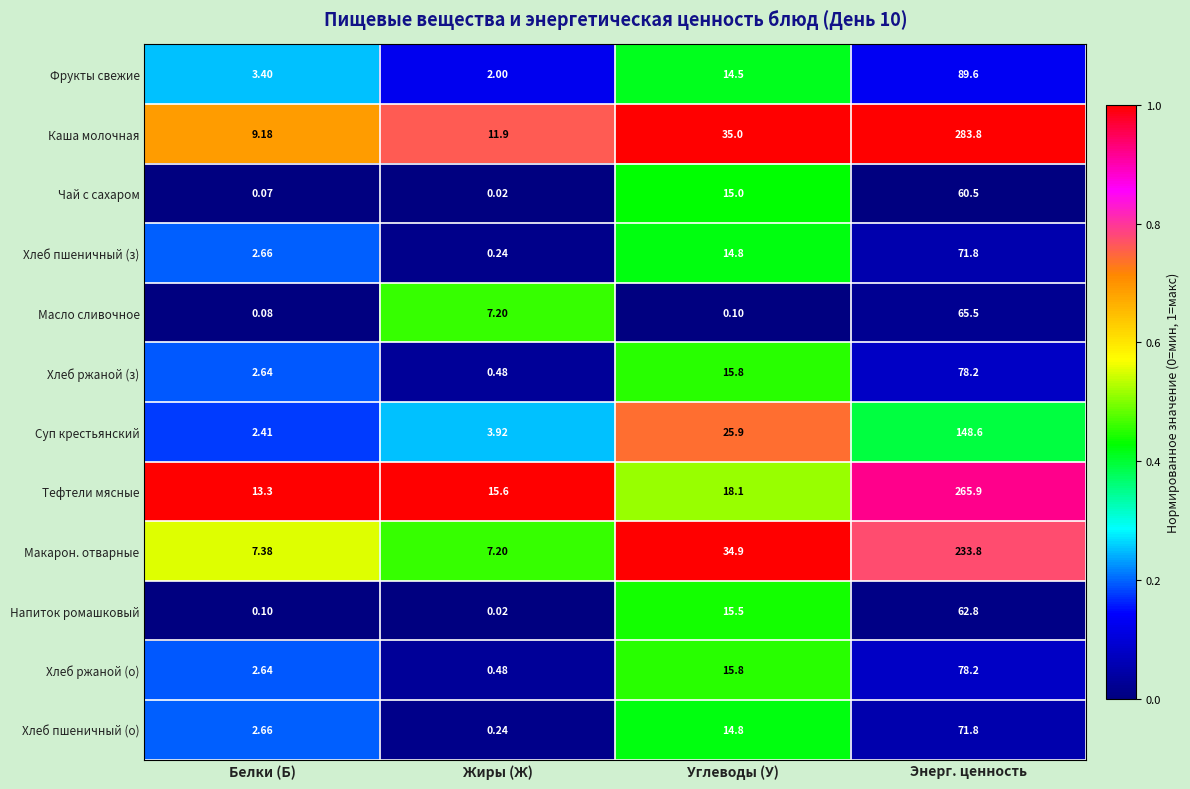

At which label is Суп крестьянский closest to 75?

Углеводы (У)